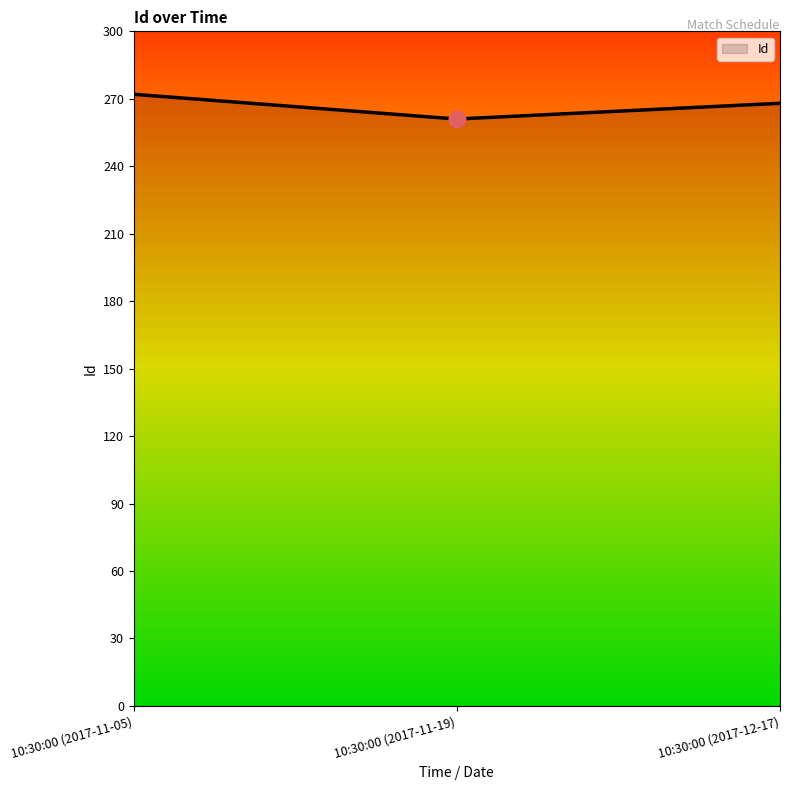

The value at 10:30:00 (2017-12-17) is 268. True or false?

True